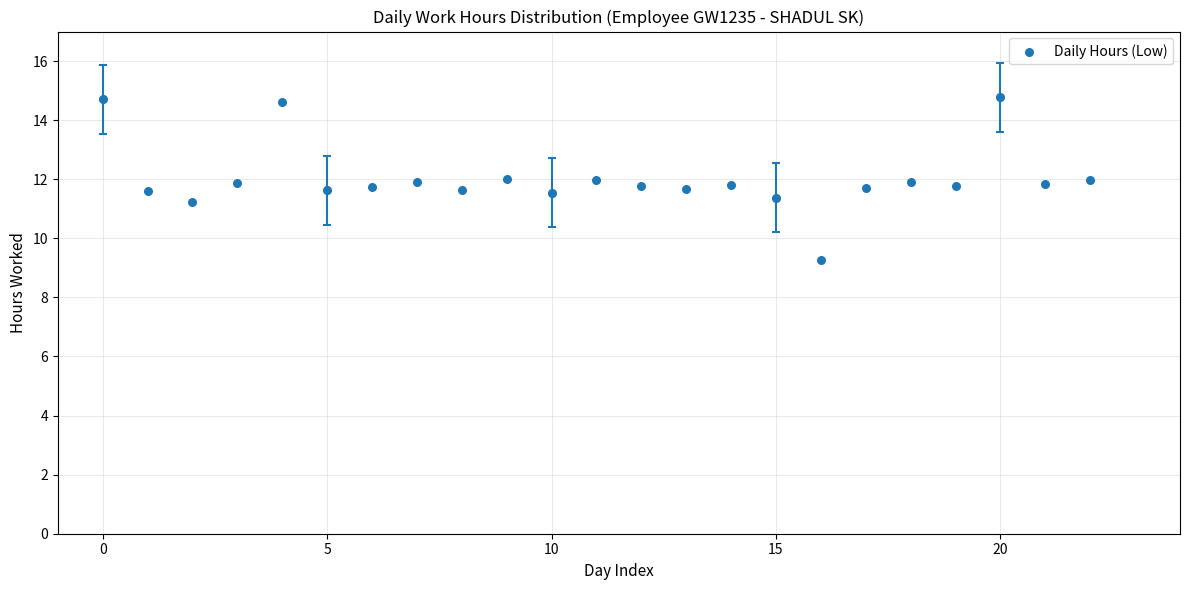

What is the range of Y values (max minus min)?

5.5